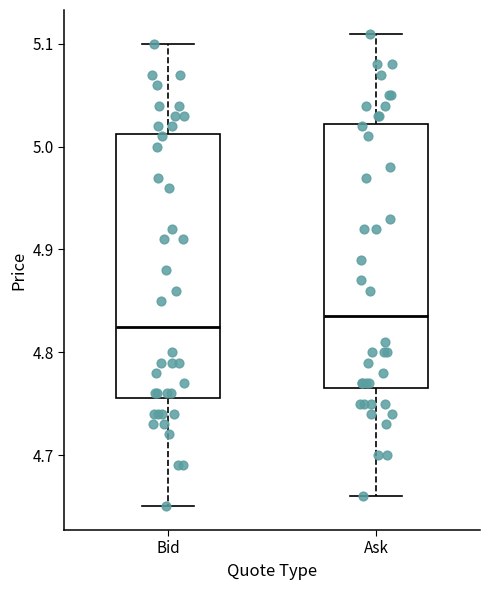

Where is the upper edge of the box for Bid on the y-axis? The values are not printed on the chart, so give them approximately, as read against the axis.

5.01